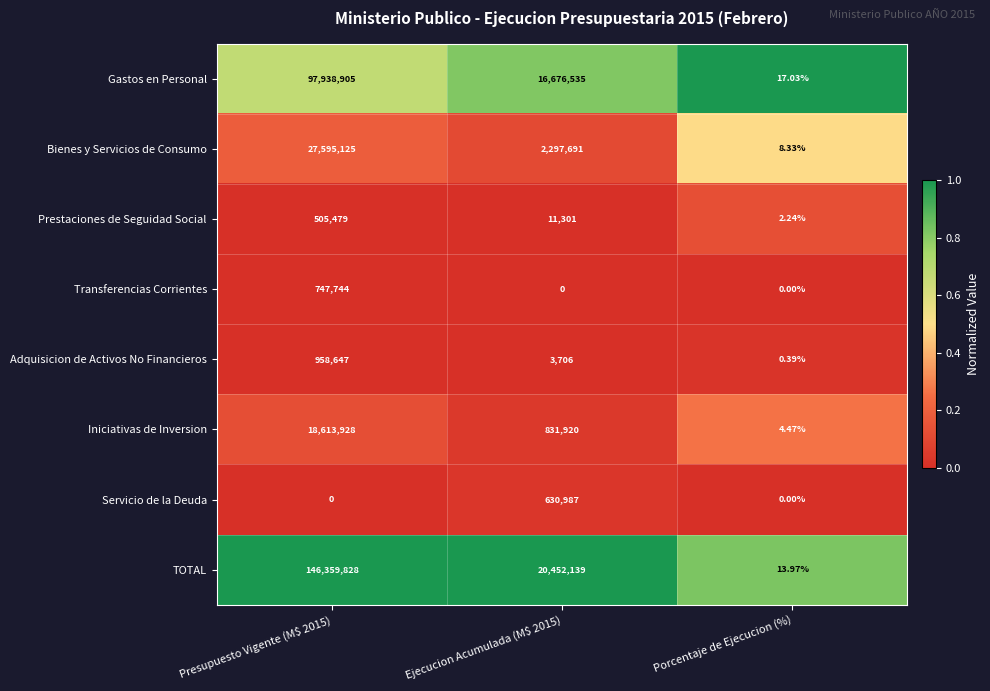

At which label does TOTAL reach its minimum?

Porcentaje de Ejecucion (%)